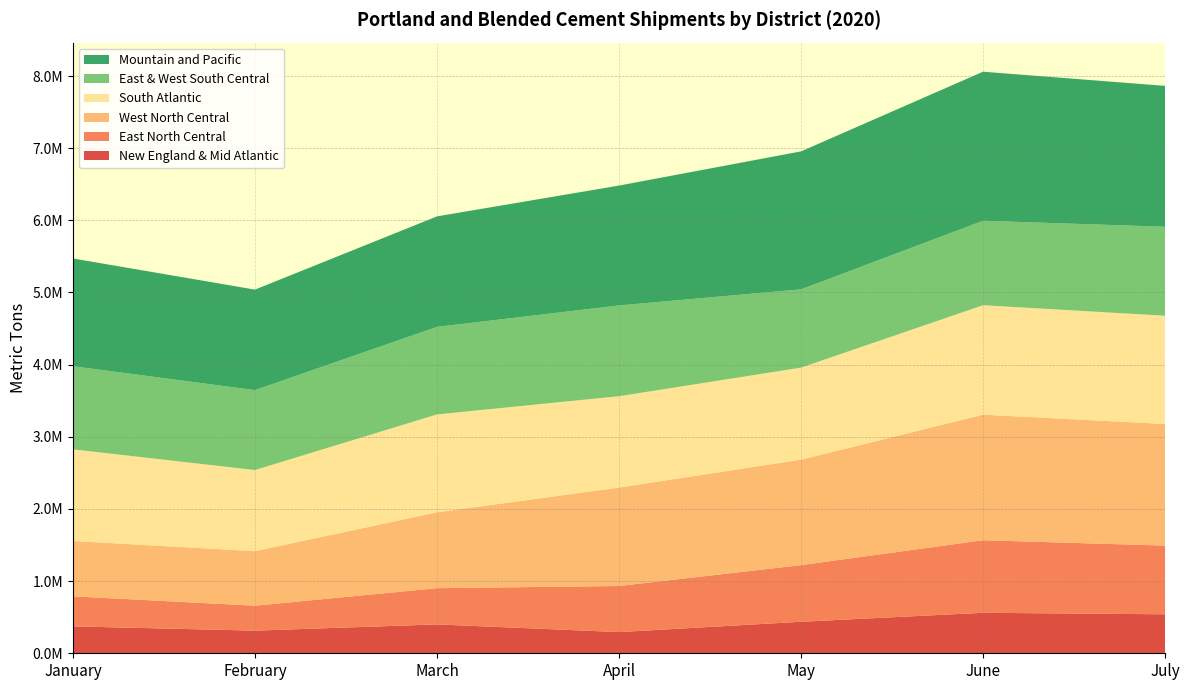

Reading left to right, what are all the values shown in this chart?

New England & Mid Atlantic: 372916	313792	400197	293785	436795	561212	540401
East North Central: 416351	345651	501921	638773	784759	1005445	951848
West North Central: 766400	755733	1051323	1363922	1461682	1739771	1685068
South Atlantic: 1270962	1124081	1356836	1266333	1275655	1517462	1500660
East & West South Central: 1151951	1107630	1213113	1257727	1084947	1170258	1233129
Mountain and Pacific: 1493080	1393102	1531374	1661327	1911710	2065802	1952282